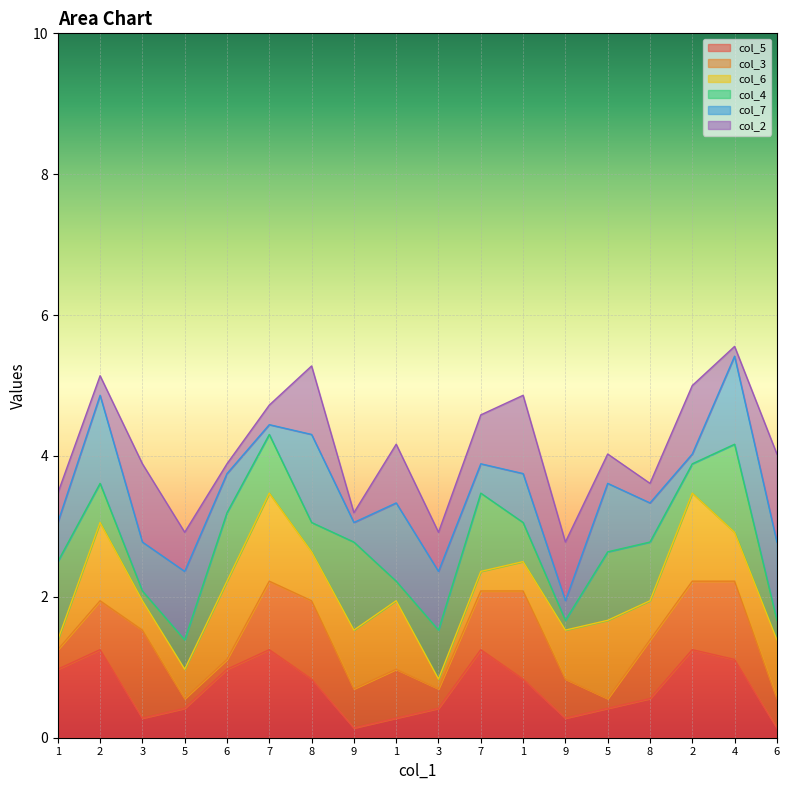

How many series are shown in this chart?

6